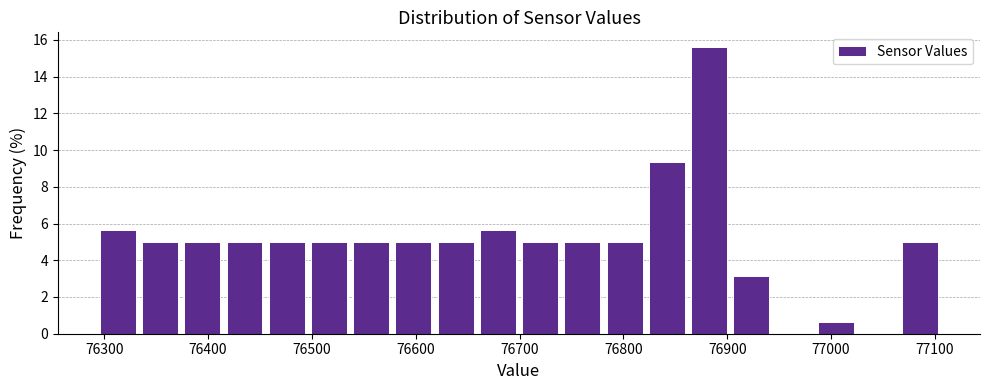

What is the height of the bar covering 76370 to 76410 on the x-axis? Neither the bar edges nor the heights are printed on the chart, so give them approximately, as read against the axes.

5.0